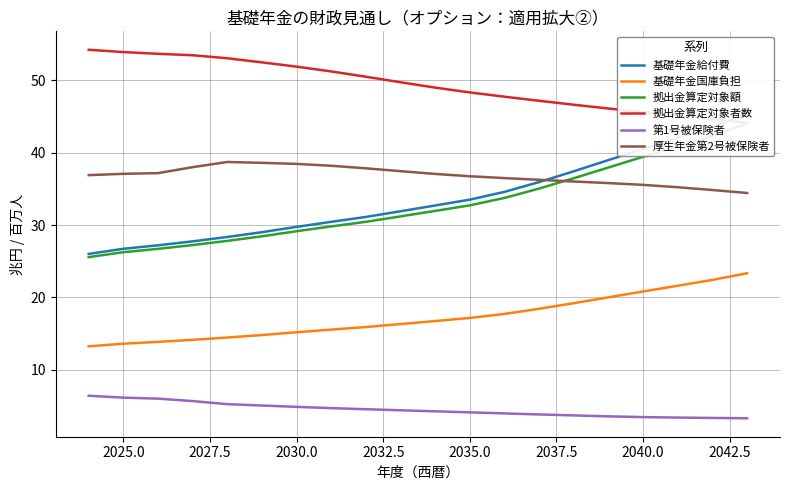

True or false: 厚生年金第2号被保険者 has a value of 36.7 at 2035.0.

True